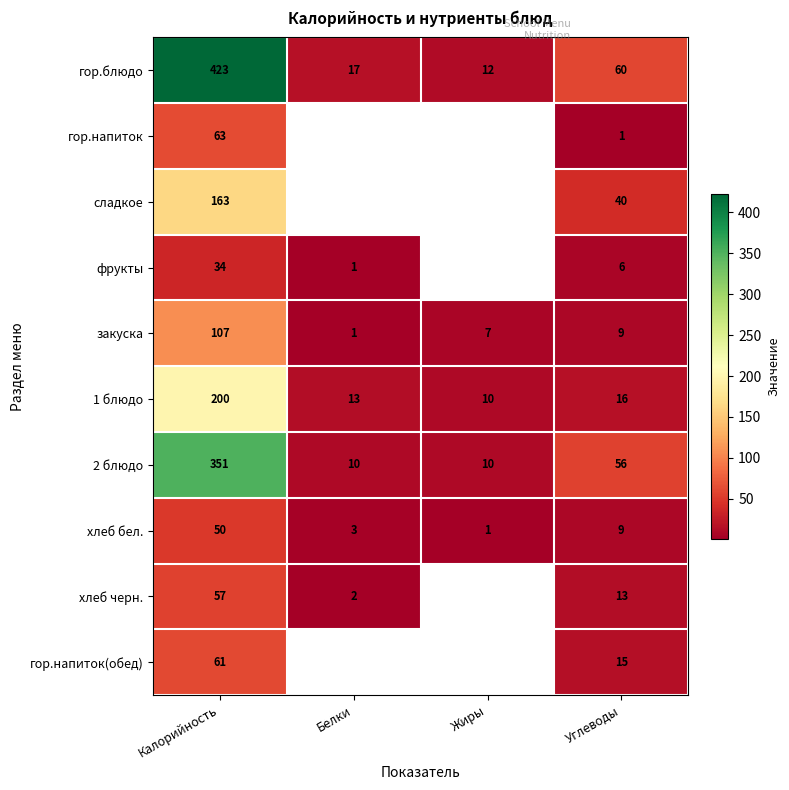

List the labels in order of хлеб бел. value, largest first.

Калорийность, Углеводы, Белки, Жиры